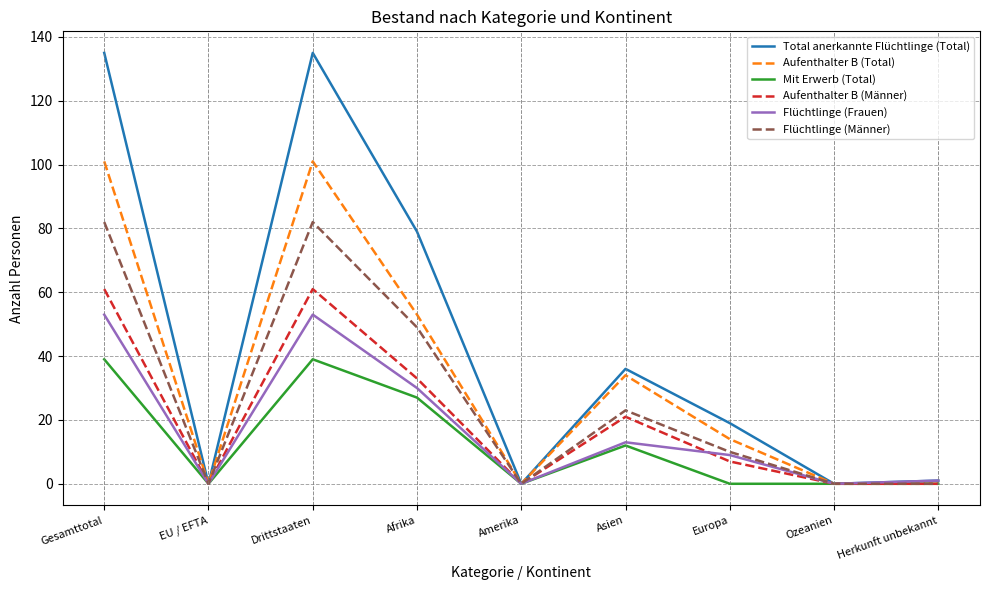

Between Europa and Herkunft unbekannt, which series saw the biggest shift?

Total anerkannte Flüchtlinge (Total)